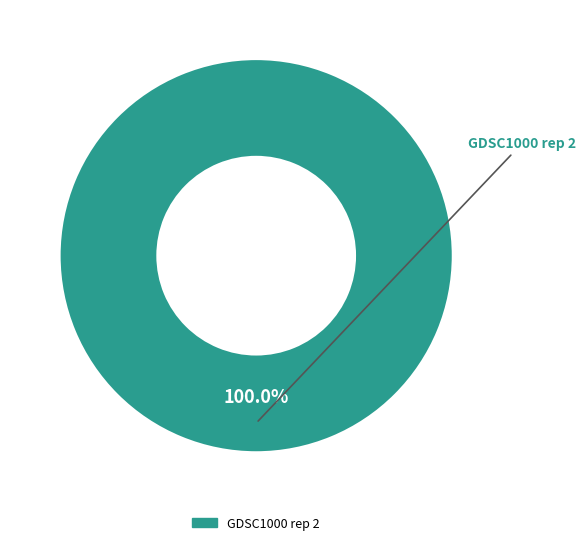

Does any single category account for the majority?

Yes